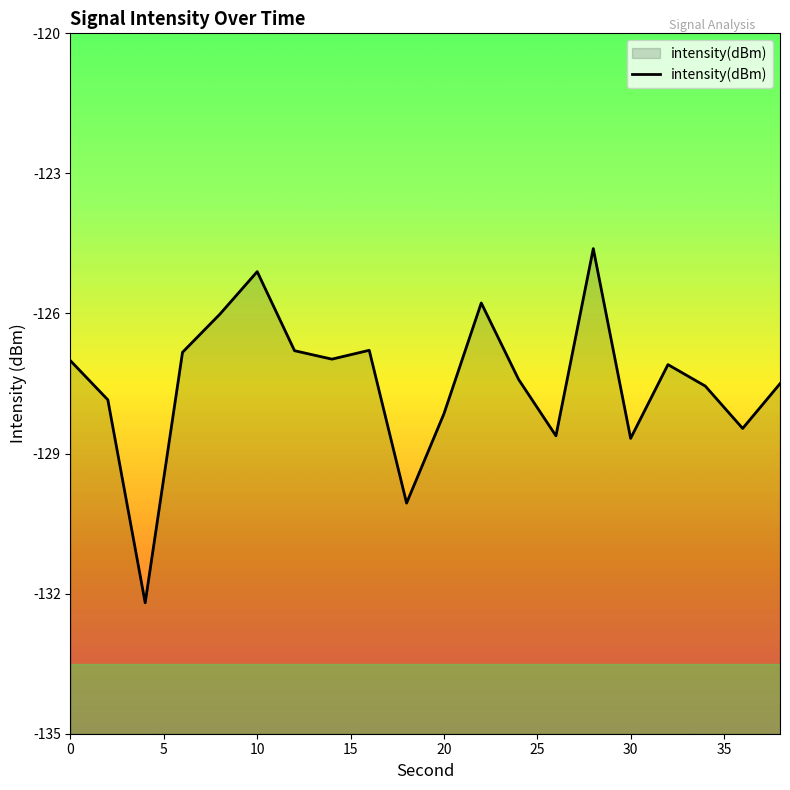

Reading left to right, list all the values displayed in this chart.

-127.0	-127.8	-132.2	-126.8	-126.0	-125.1	-126.8	-127.0	-126.8	-130.1	-128.1	-125.8	-127.4	-128.6	-124.6	-128.7	-127.1	-127.6	-128.5	-127.5